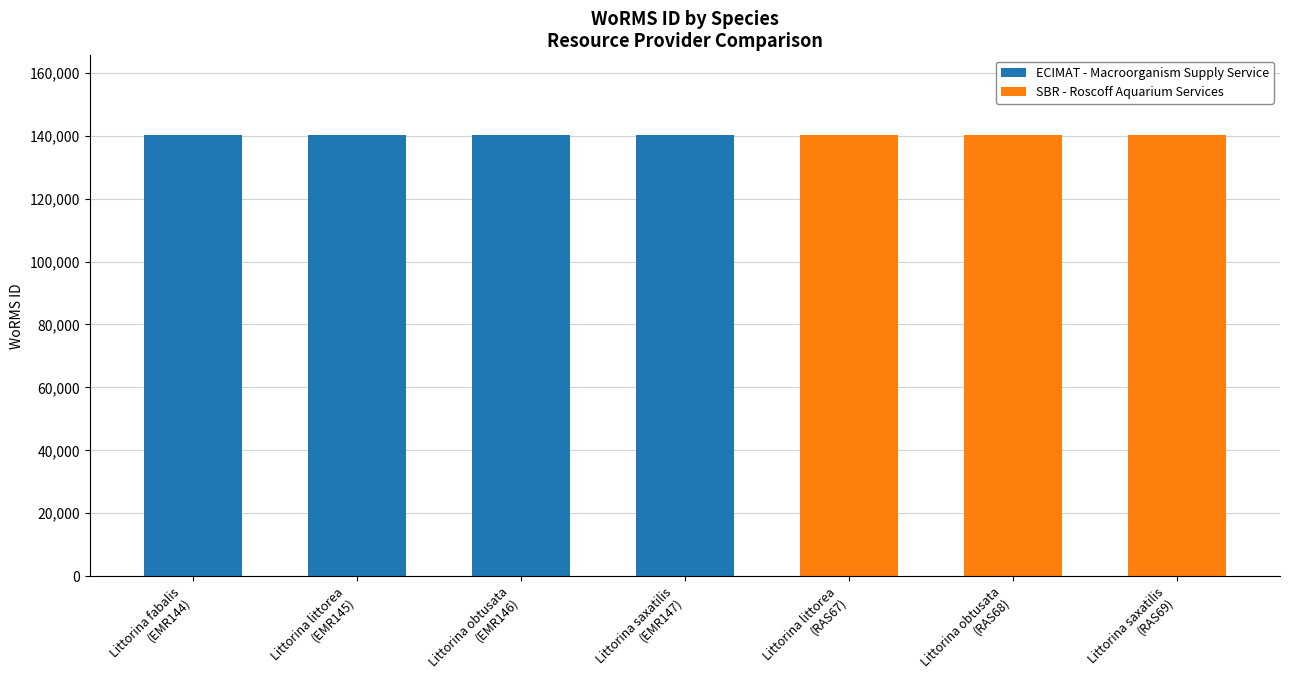

Is the value of SBR - Roscoff Aquarium Services at Littorina saxatilis
(EMR147) greater than the value of ECIMAT - Macroorganism Supply Service at Littorina saxatilis
(EMR147)?

No